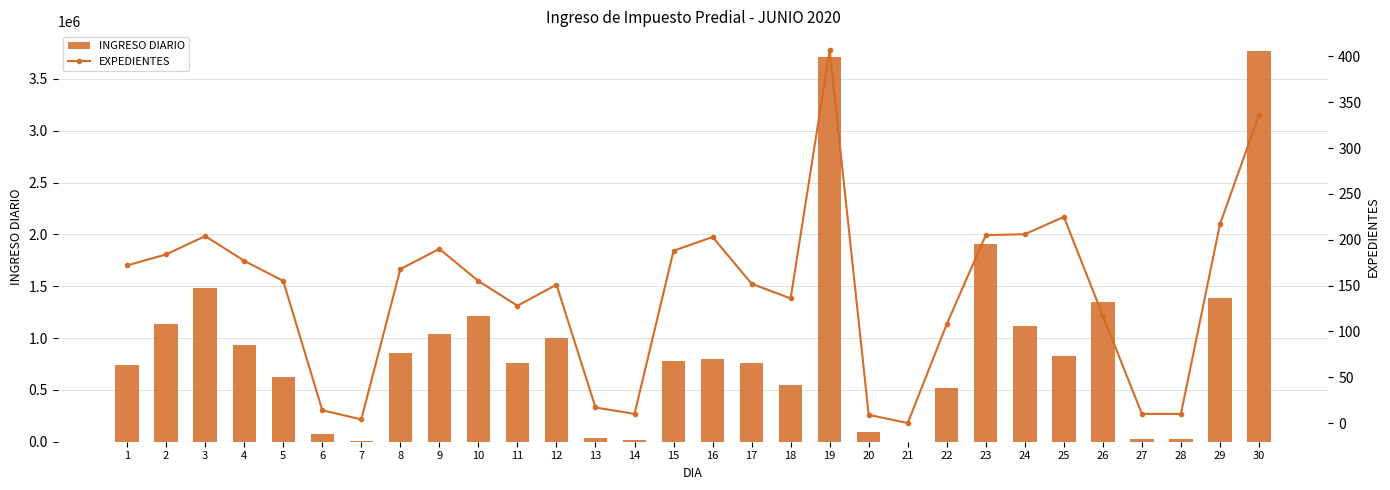

Which has a higher value, 17 or 4?

4